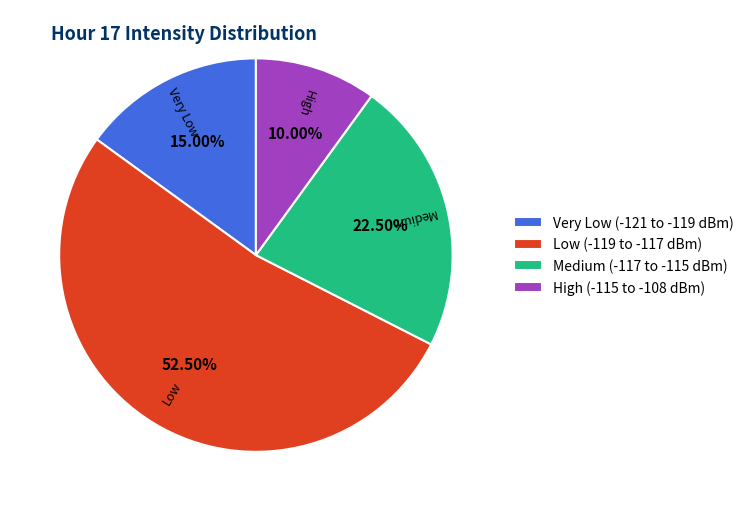

Rank the categories by value from lowest to highest.

High (-115 to -108 dBm), Very Low (-121 to -119 dBm), Medium (-117 to -115 dBm), Low (-119 to -117 dBm)